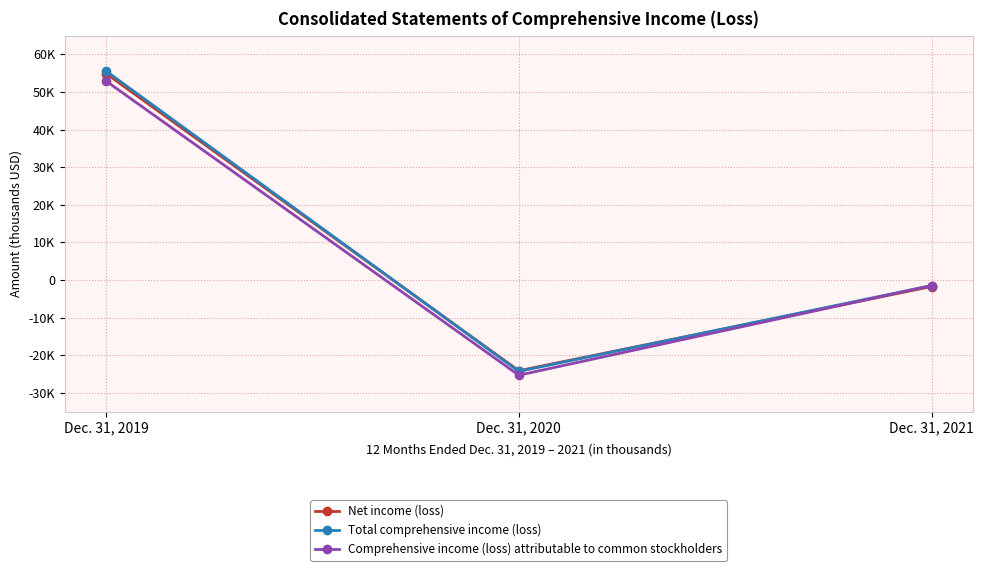

At which category is the sum across all series the highest?

Dec. 31, 2019